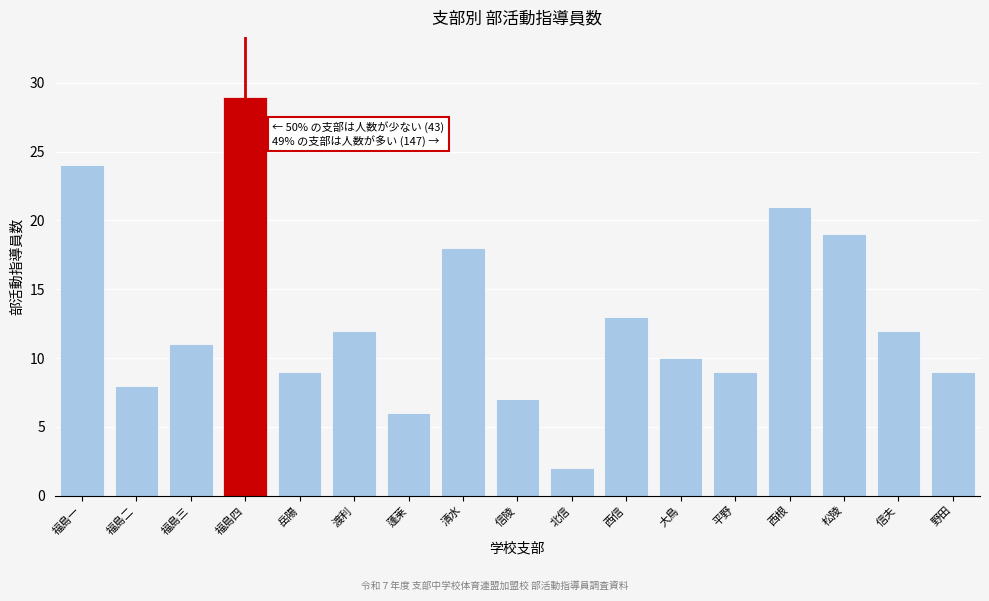

Reading left to right, what are all the values shown in this chart?

福島一=24	福島二=8	福島三=11	福島四=29	岳陽=9	渡利=12	蓬莱=6	清水=18	信陵=7	北信=2	西信=13	大鳥=10	平野=9	西根=21	松陵=19	信夫=12	野田=9